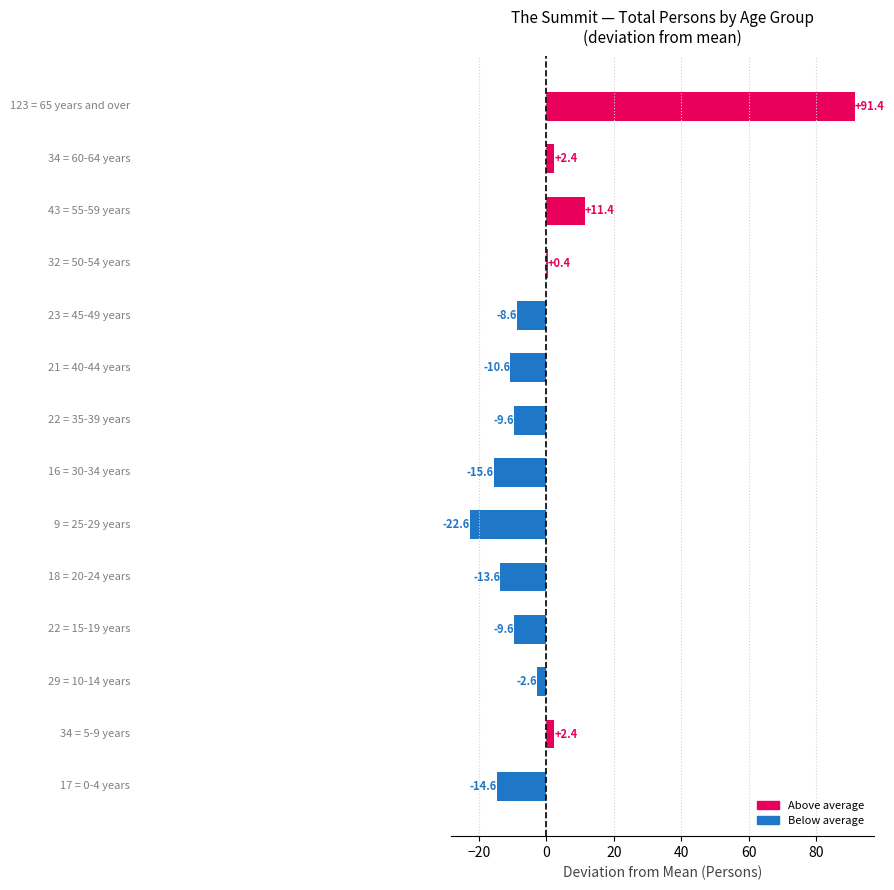

How many series are shown in this chart?

1